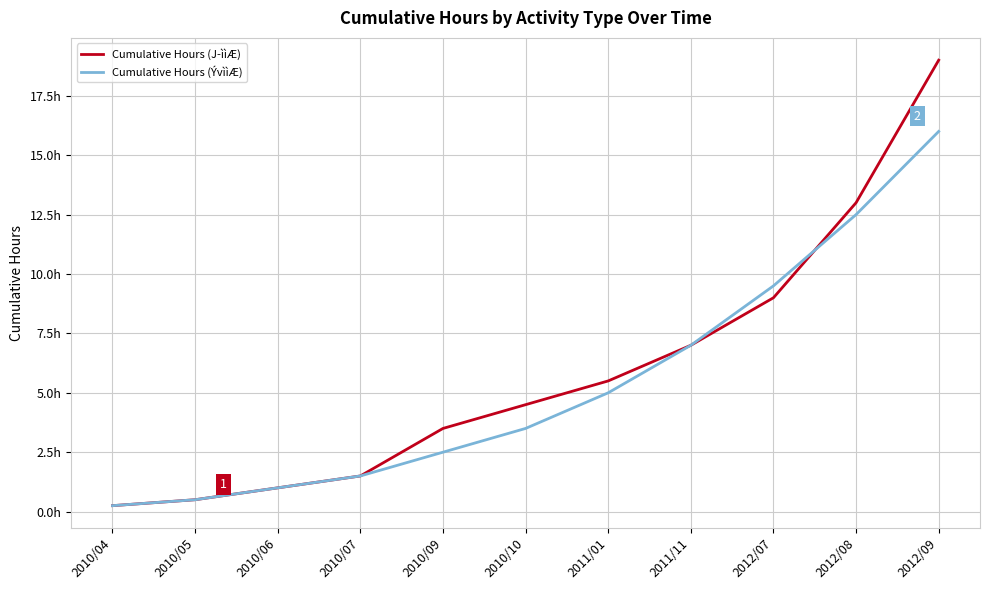

True or false: Cumulative Hours (ÝvììÆ) and Cumulative Hours (J­ììÆ) cross at least once.

True